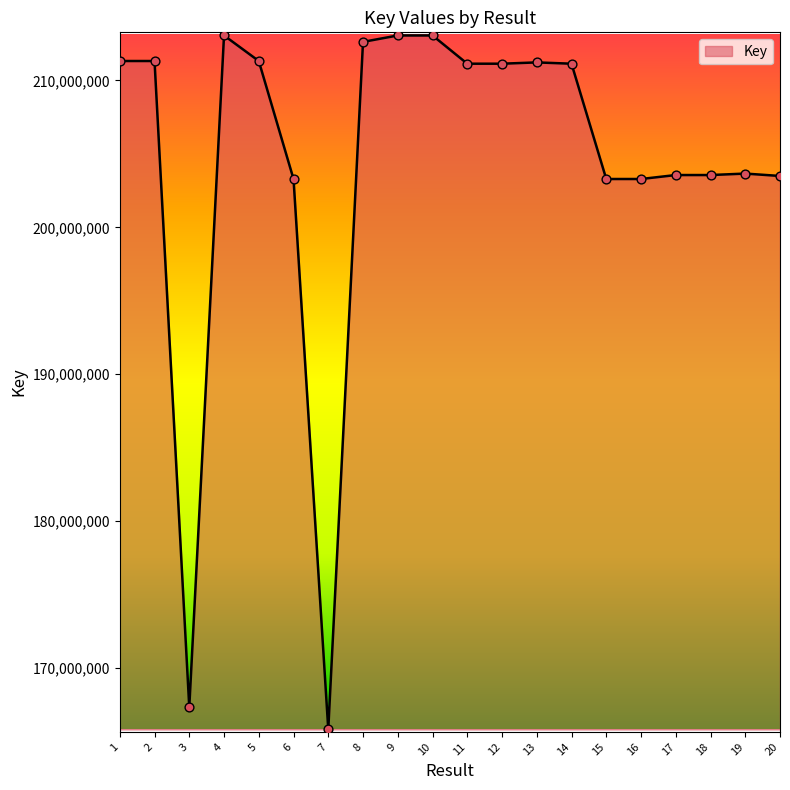

What is the change in value from 10 to 20?

-9568188